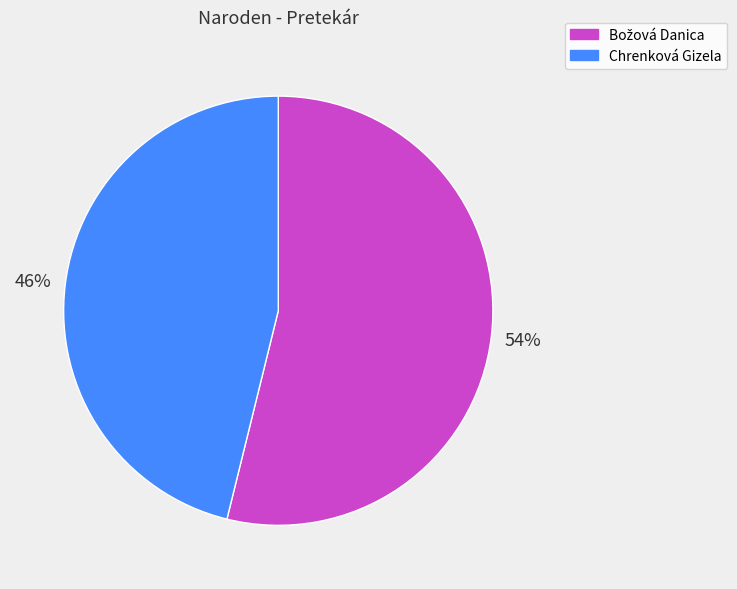

What percentage is the Chrenková Gizela slice, to the nearest percent?

46%